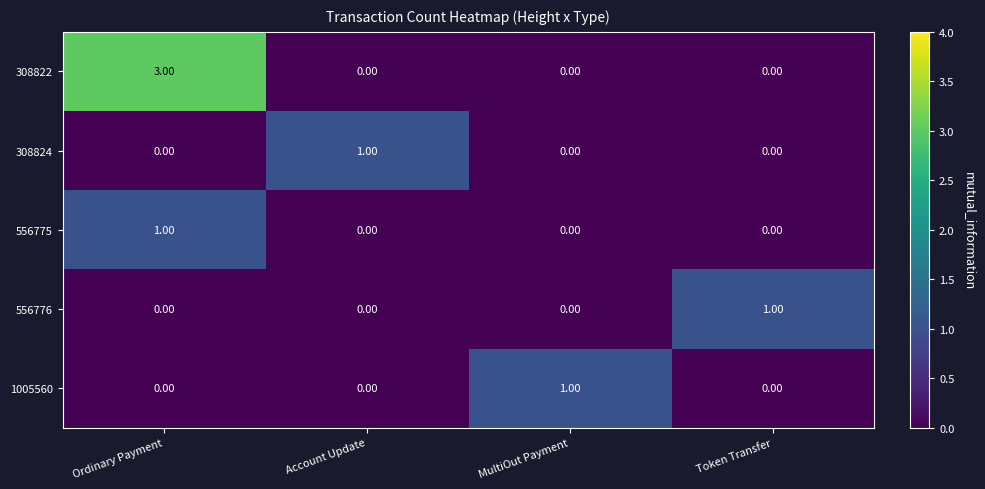

Which series has the widest spread of values?

308822